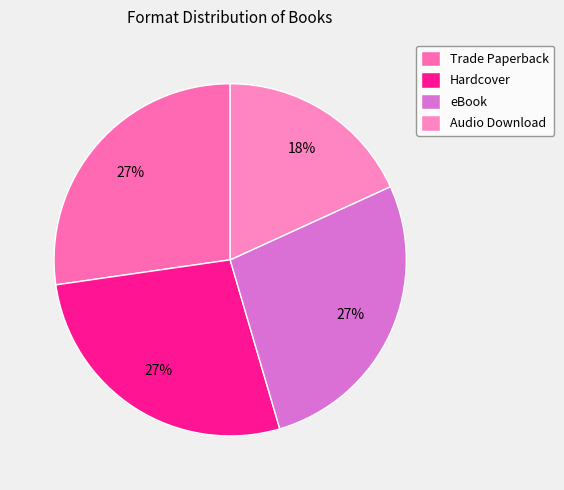

Approximately how many times larger is the value at eBook compared to Trade Paperback?

1.0